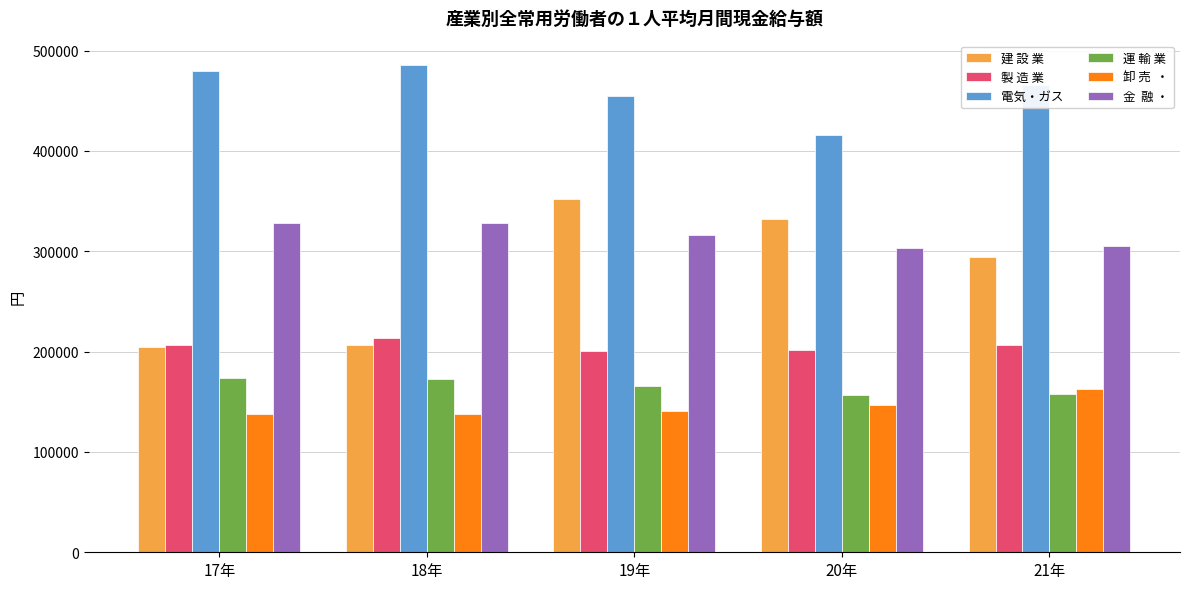

What is the difference between the highest and lowest values at 18年?

347479